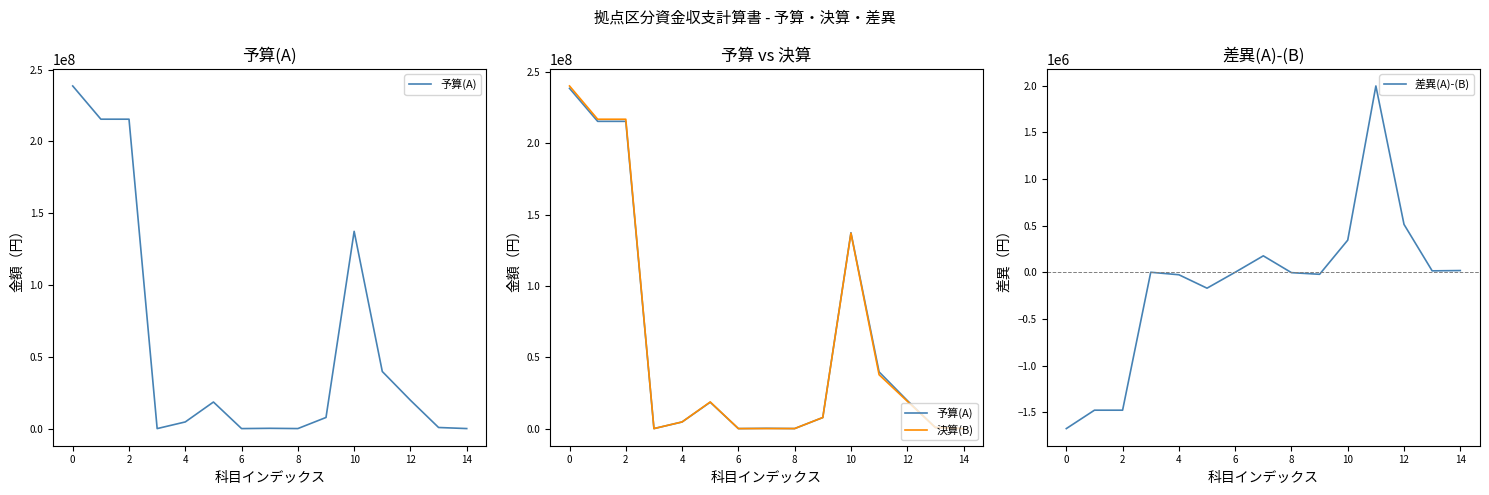

What is the average value of the 予算(A) series?

59897267